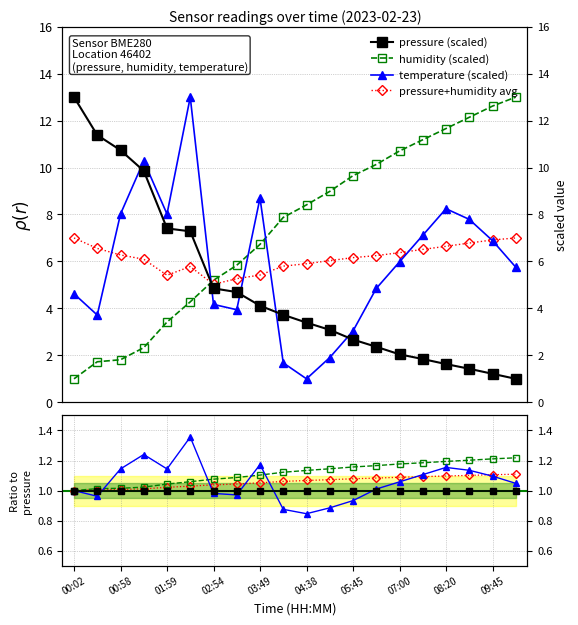

Reading left to right, extract all data points from this chart.

pressure: 13.0	11.4	10.7	9.9	7.4	7.3	4.9	4.7	4.1	3.7	3.4	3.1	2.7	2.4	2.0	1.8	1.6	1.4	1.2	1.0
humidity: 1.0	1.7	1.8	2.3	3.4	4.3	5.2	5.8	6.7	7.9	8.4	9.0	9.7	10.1	10.7	11.2	11.7	12.1	12.6	13.0
temperature: 4.6	3.7	8.0	10.3	8.0	13.0	4.2	3.9	8.7	1.7	1.0	1.9	3.0	4.8	6.0	7.1	8.2	7.8	6.9	5.8